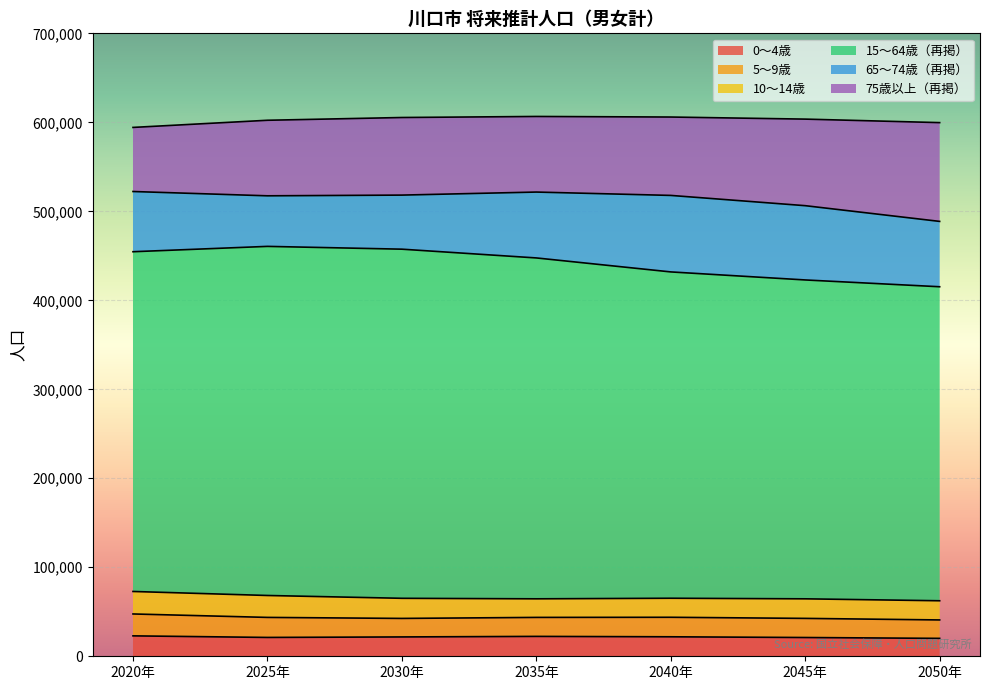

What is the difference between the maximum and minimum values in the 15～64歳（再掲） series?

39455